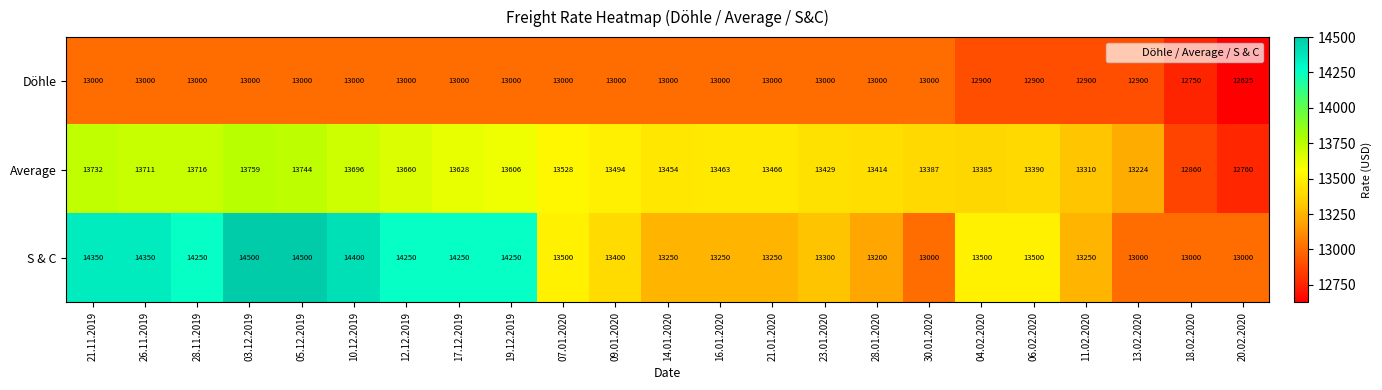

What is the difference between the S & C values at 04.02.2020 and 21.01.2020?

250